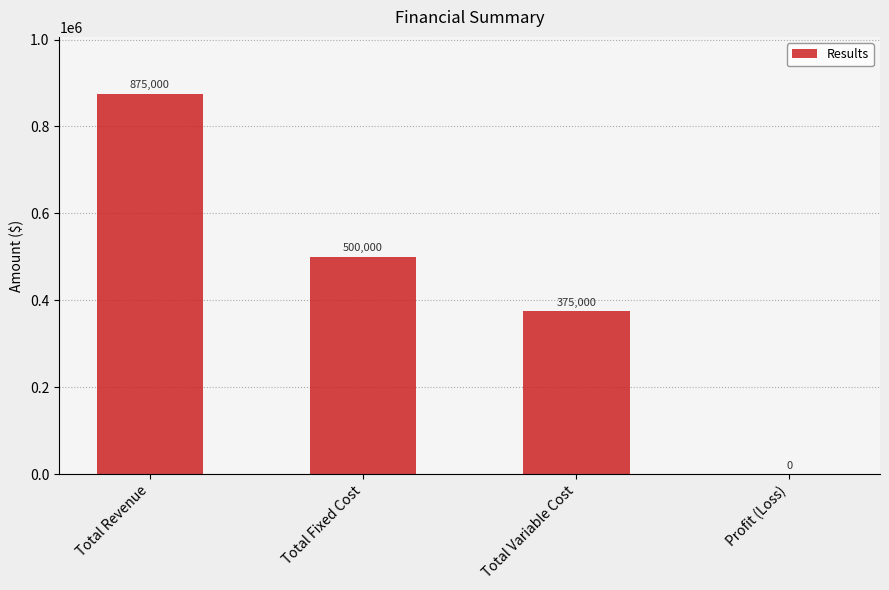

How many values are between 375000 and 875000?

3